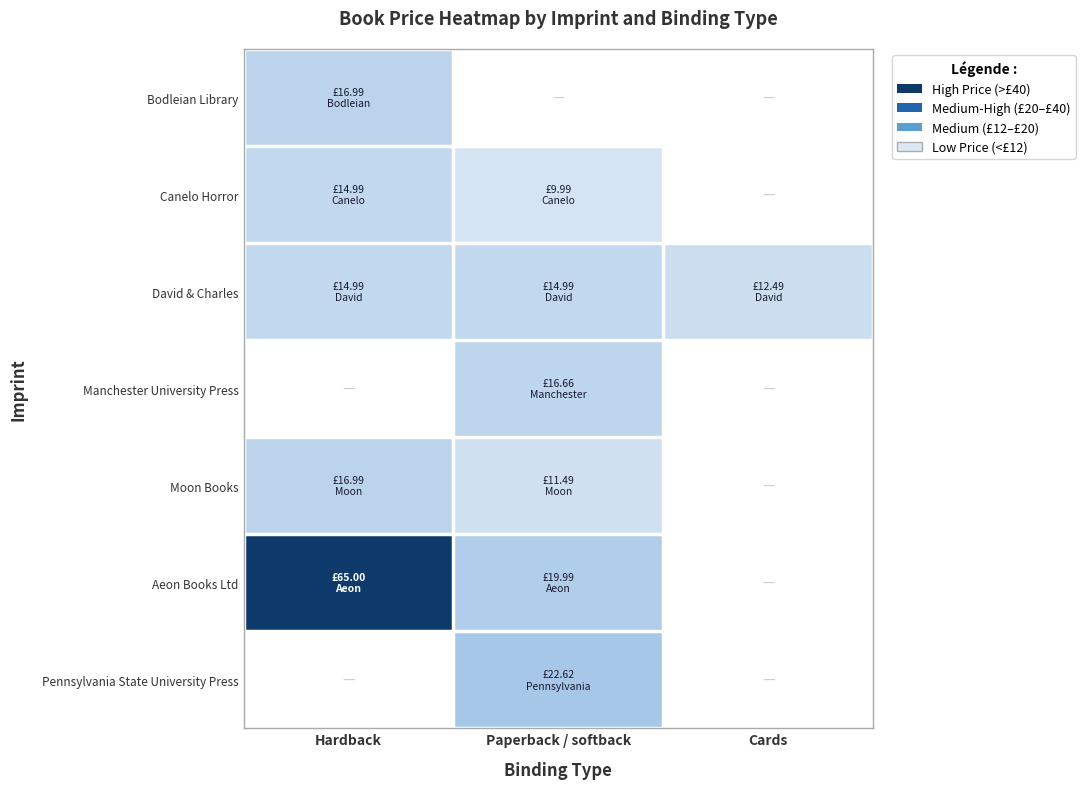

Which series has the largest range (max minus min)?

Aeon Books Ltd